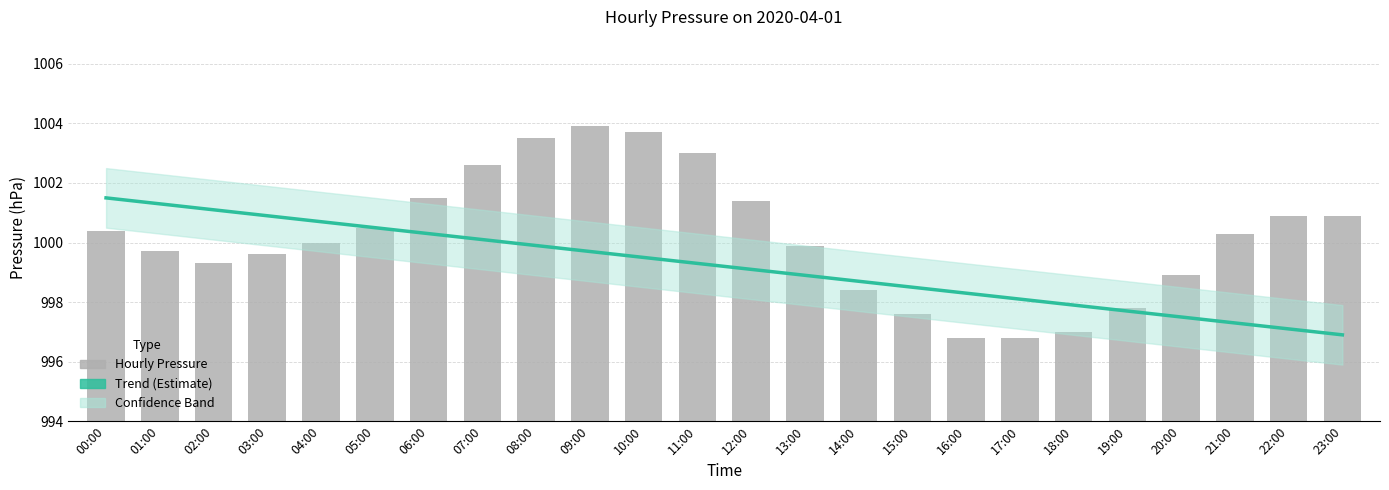

What is the label of the 4th bar from the left?

03:00